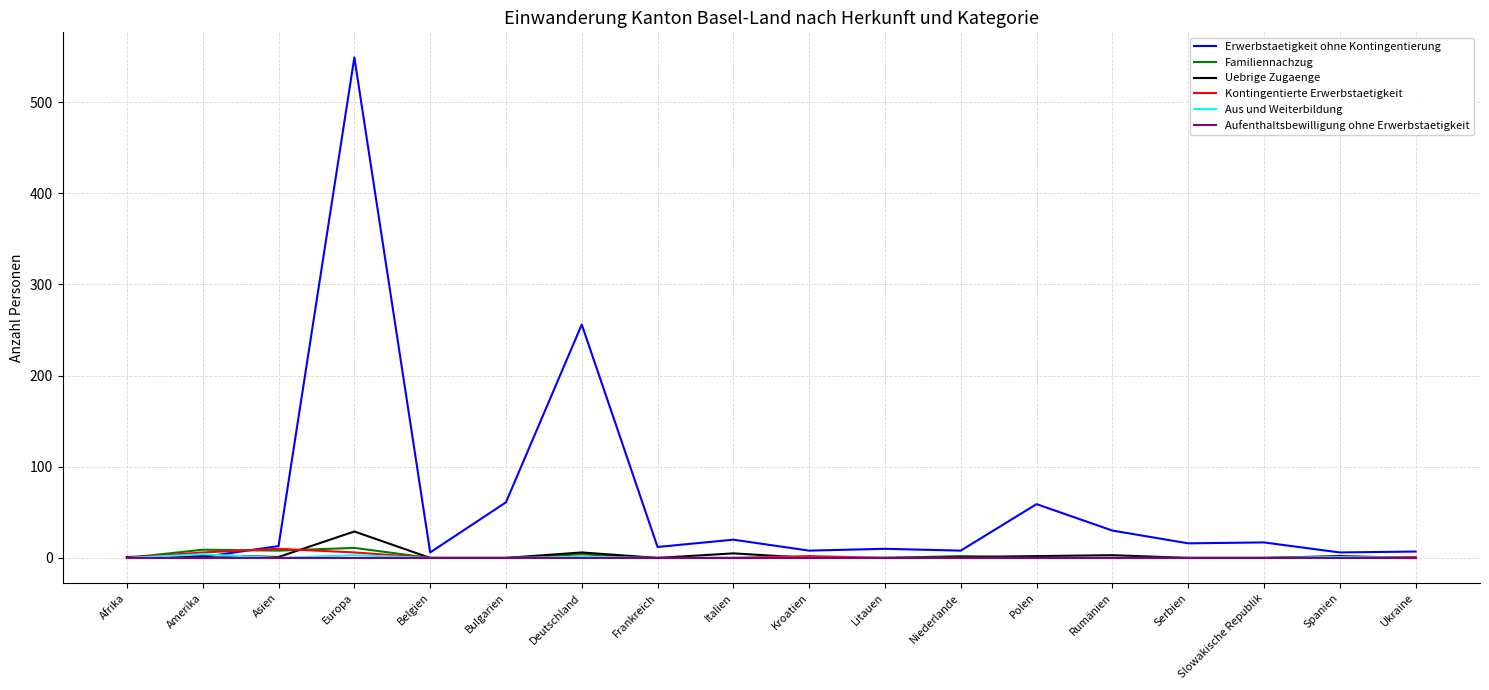

At which category is the sum across all series the highest?

Europa